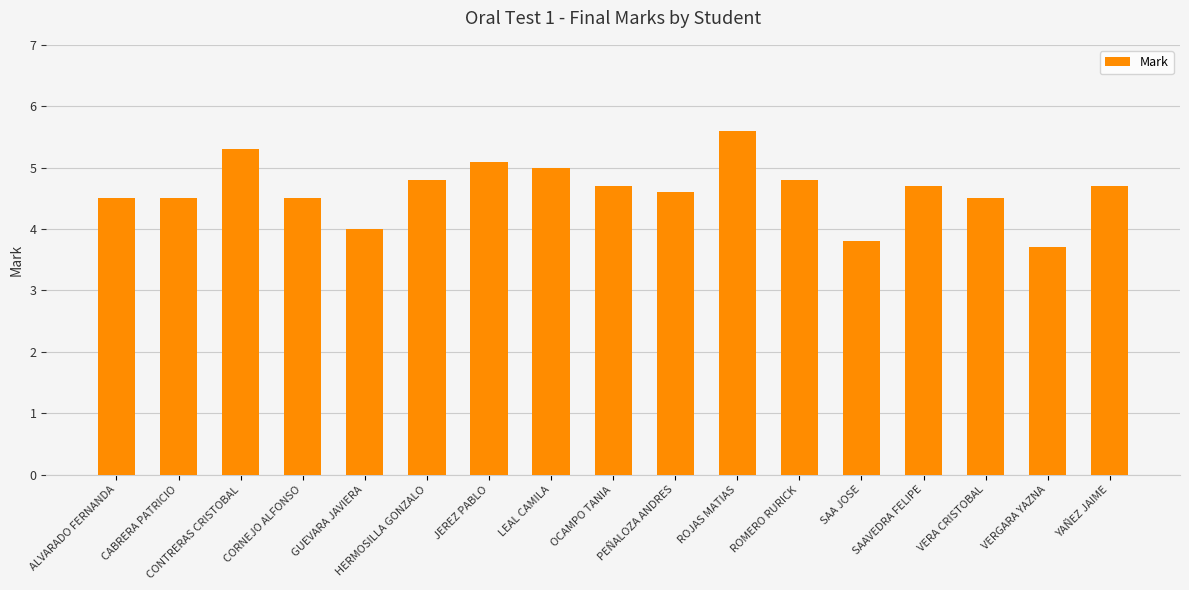

What is the smallest value displayed?

3.7